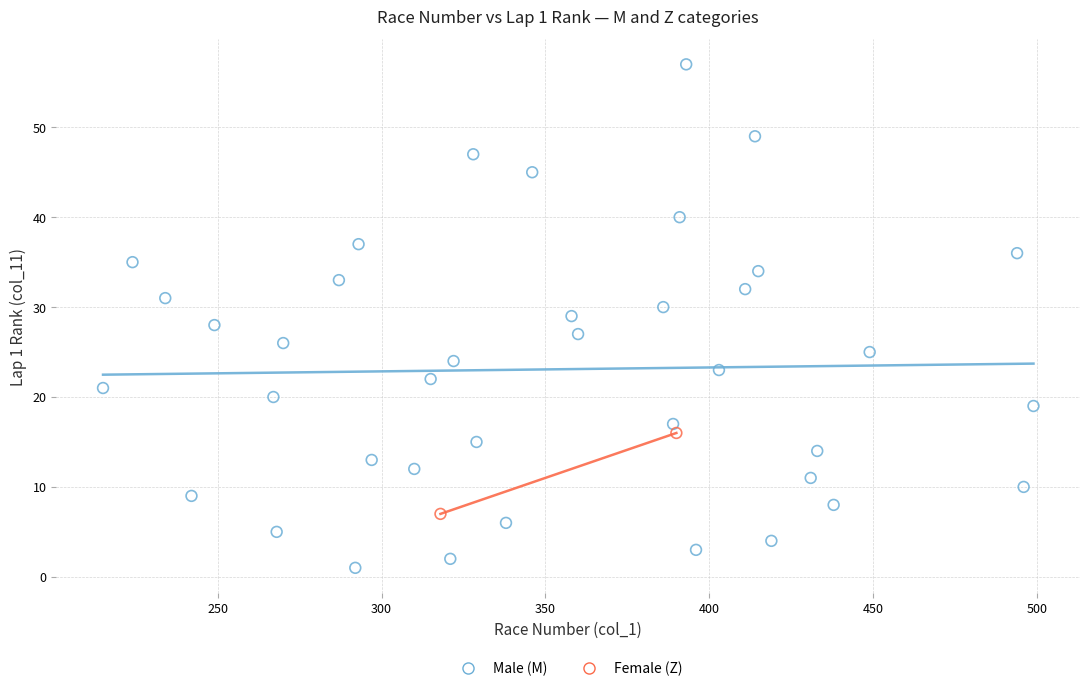

What are all the series names shown in the legend?

Male (M), Female (Z)